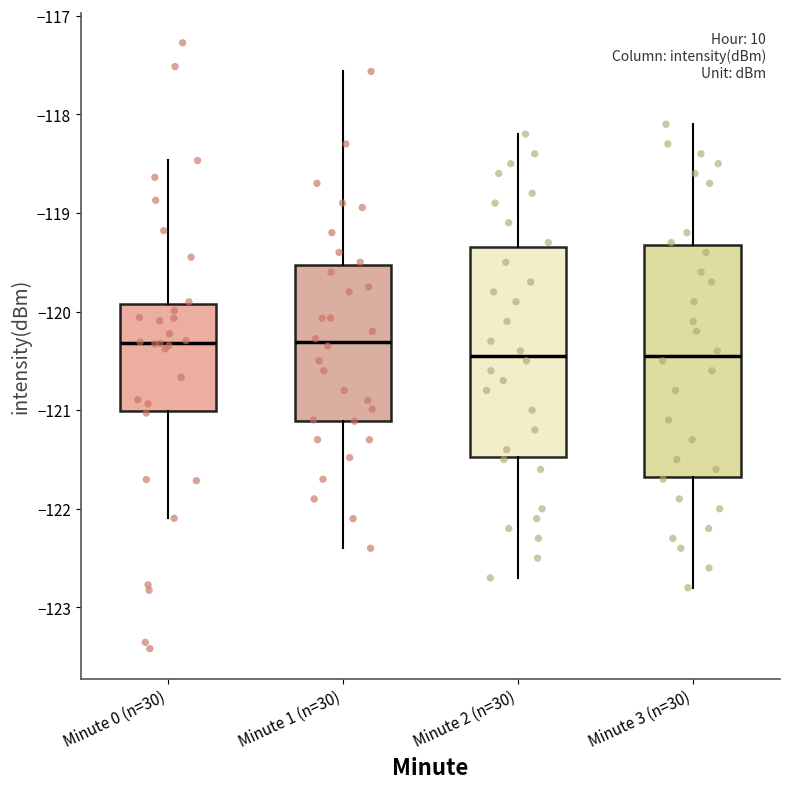

Reading left to right, read every box against the y-axis: the position of its median line, the range the box covers, and the ends of its whiskers. The values are not printed on the chart, so give them approximately, as read against the axis.

Minute 0 (n=30): median -120.3, box -121.0 to -119.9, whiskers -122.1 to -118.5
Minute 1 (n=30): median -120.3, box -121.1 to -119.5, whiskers -122.4 to -117.6
Minute 2 (n=30): median -120.4, box -121.5 to -119.3, whiskers -122.7 to -118.2
Minute 3 (n=30): median -120.4, box -121.7 to -119.3, whiskers -122.8 to -118.1